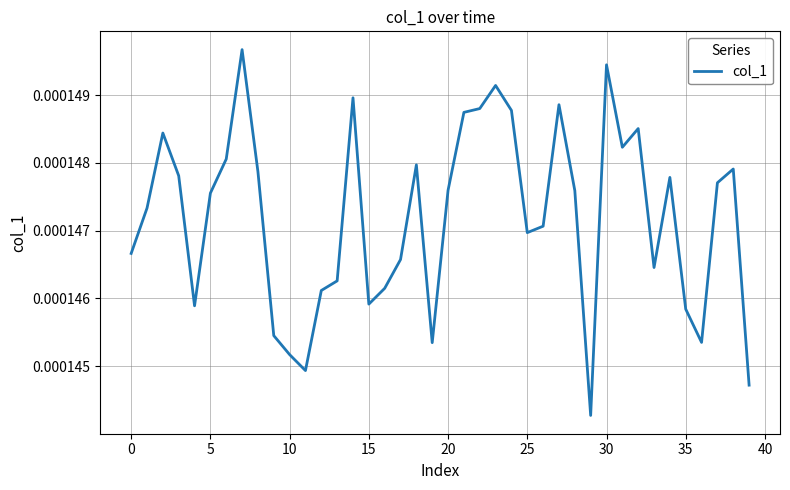

How many lines are shown in the chart?

1